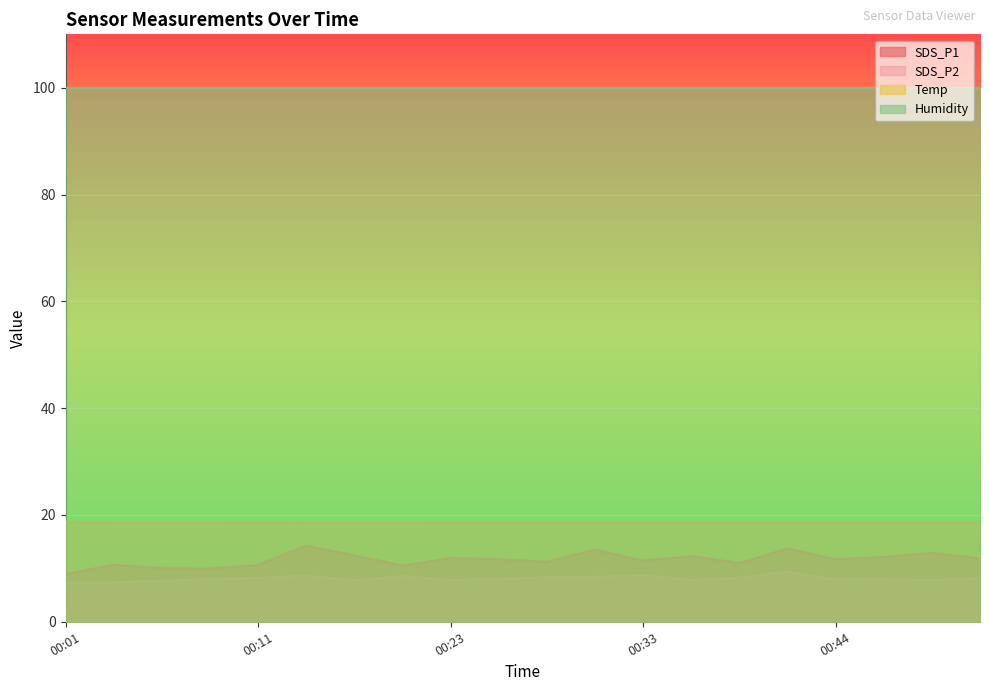

What is the value of the SDS_P2 point at the 20th from the left?

8.2